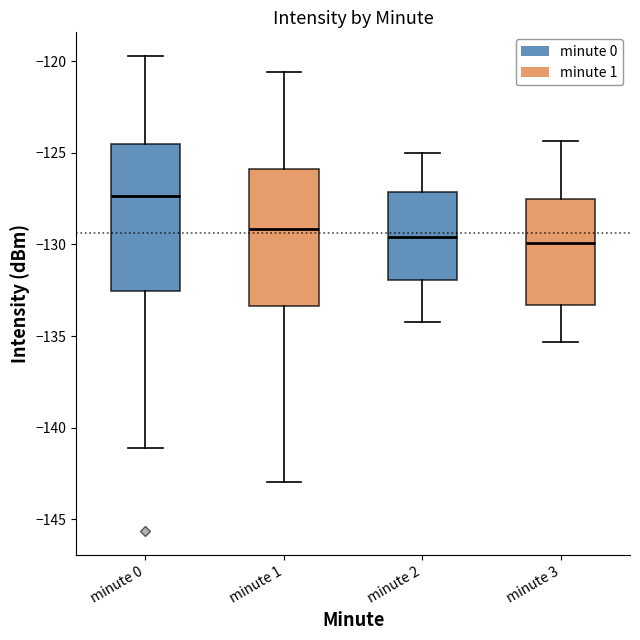

Which box has the highest median line?

minute 0